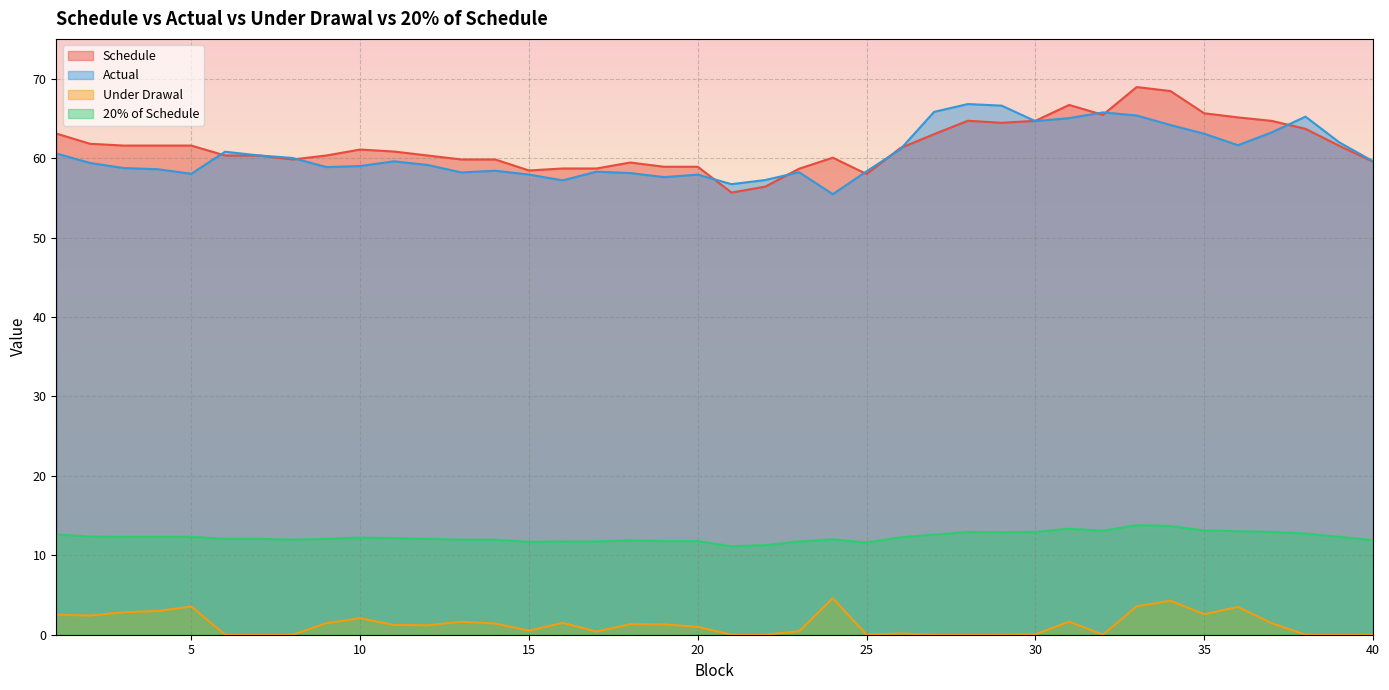

True or false: Under Drawal and 20% of Schedule intersect in this chart.

False